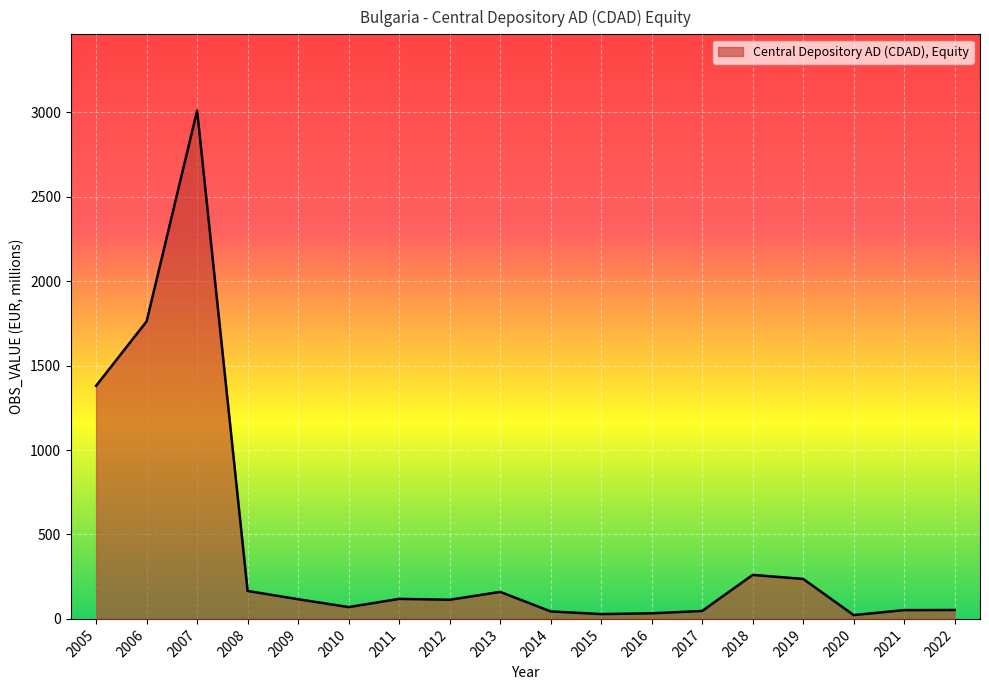

The chart shows a value of 28.6 at 2015. True or false?

True